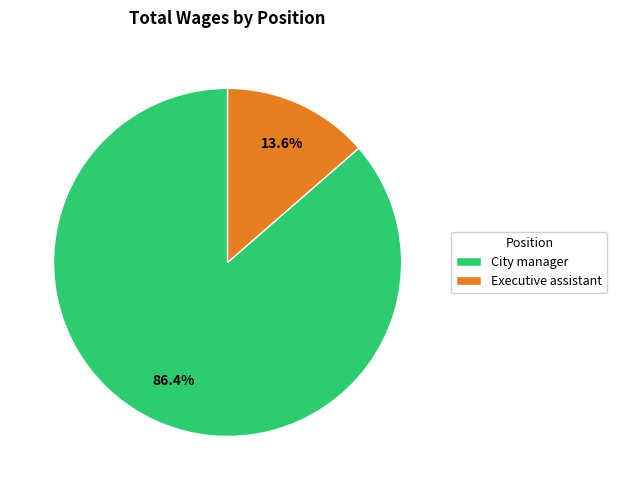

The Executive assistant slice represents 1% of the pie. True or false?

False